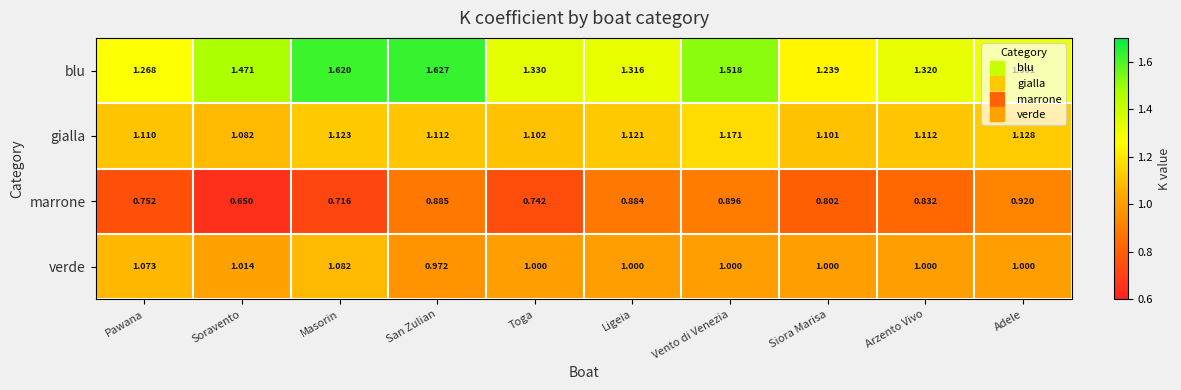

Rank the series at Ligeia from lowest to highest value.

marrone, verde, gialla, blu